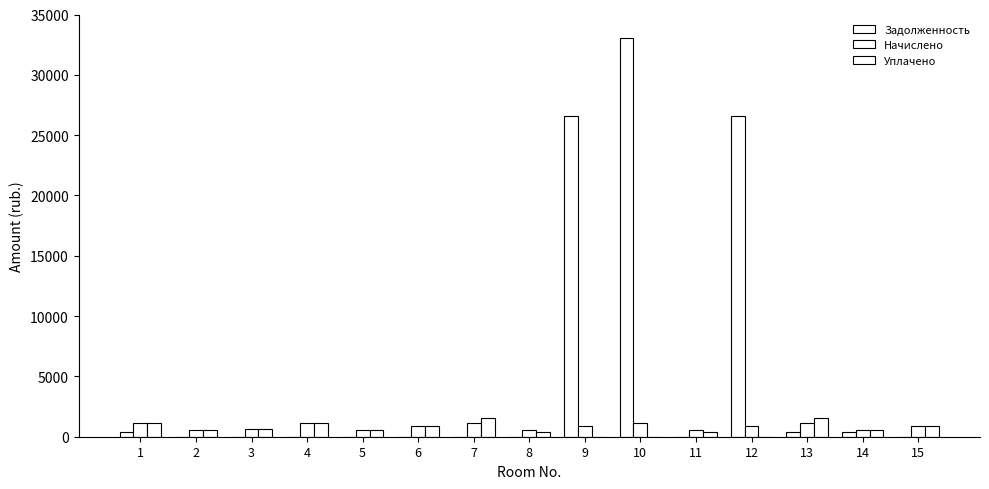

List the labels in order of Начислено value, largest first.

1, 4, 7, 10, 13, 6, 9, 12, 15, 3, 5, 8, 11, 14, 2